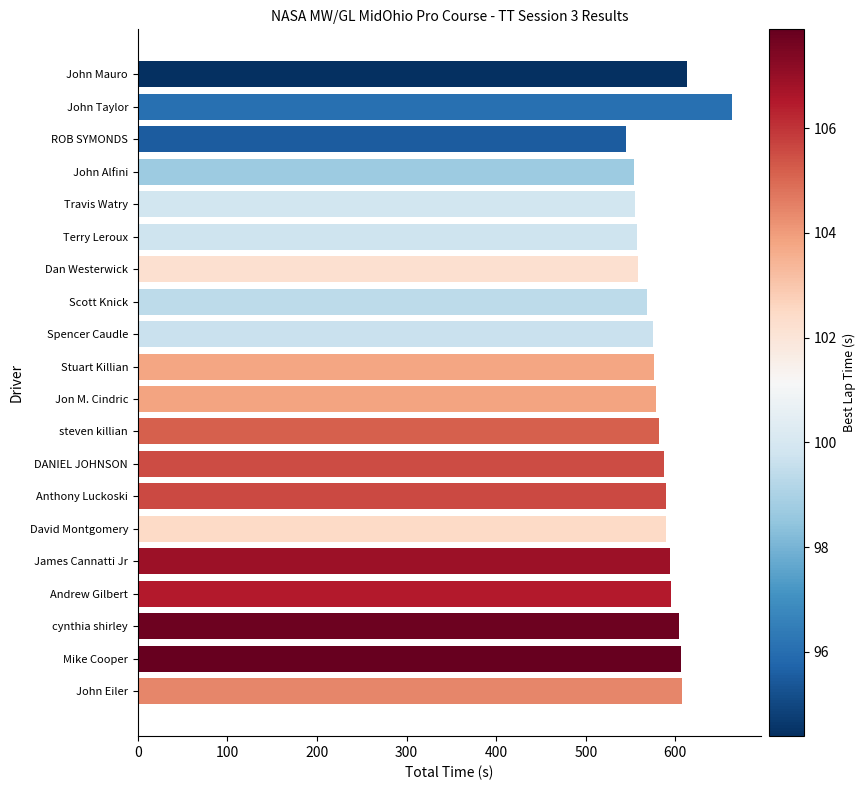

What is the difference between the maximum and second lowest values?

108.5